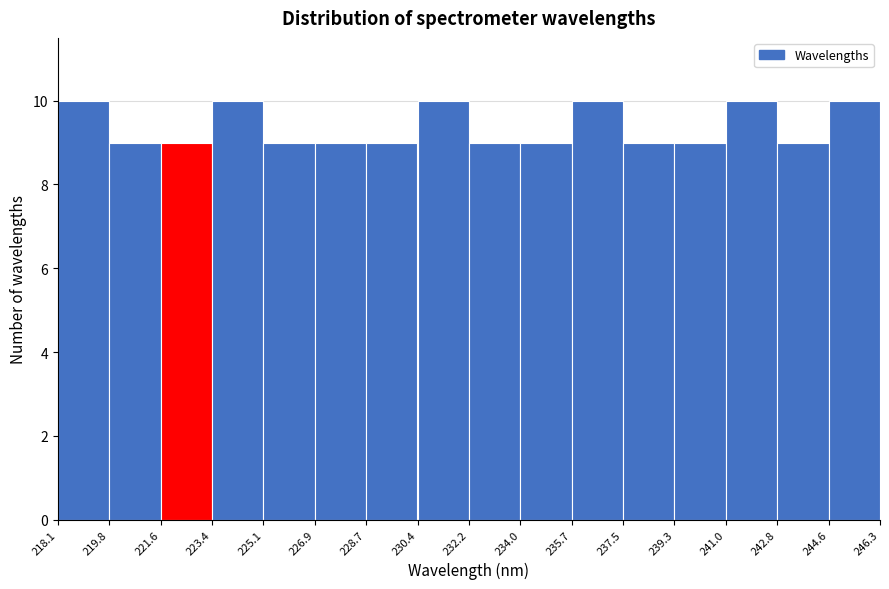

Reading left to right, list every bar in this chart as the range it spans on the x-axis followed by its height. The values are not printed on the chart, so give them approximately, as read against the axis.

218.1 to 219.8: 10
219.8 to 221.6: 9
221.6 to 223.4: 9
223.4 to 225.1: 10
225.1 to 226.9: 9
226.9 to 228.7: 9
228.7 to 230.4: 9
230.4 to 232.2: 10
232.2 to 234.0: 9
234.0 to 235.7: 9
235.7 to 237.5: 10
237.5 to 239.3: 9
239.3 to 241.0: 9
241.0 to 242.8: 10
242.8 to 244.6: 9
244.6 to 246.3: 10